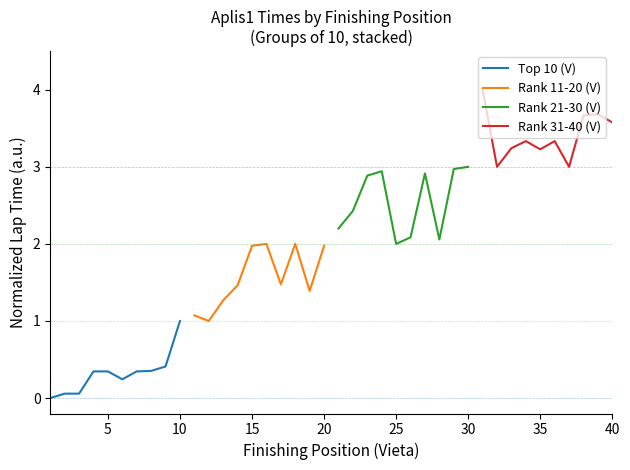

List the series in order of their peak value, highest first.

Rank 31-40 (V), Rank 21-30 (V), Rank 11-20 (V), Top 10 (V)